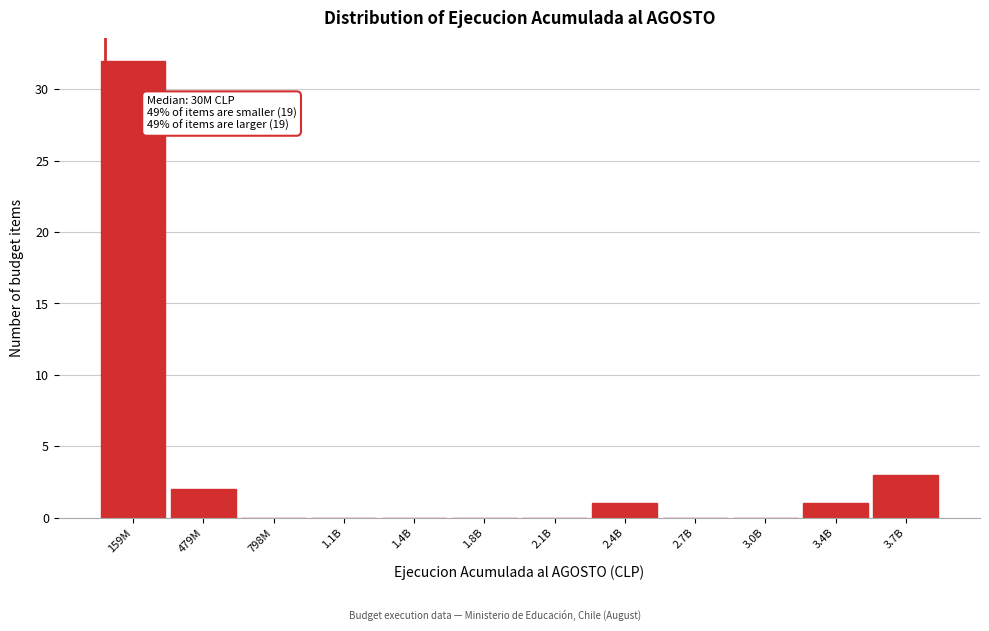

Reading right to left, extract all data points from this chart.

3.7B=3	3.4B=1	3.0B=0	2.7B=0	2.4B=1	2.1B=0	1.8B=0	1.4B=0	1.1B=0	798M=0	479M=2	159M=32